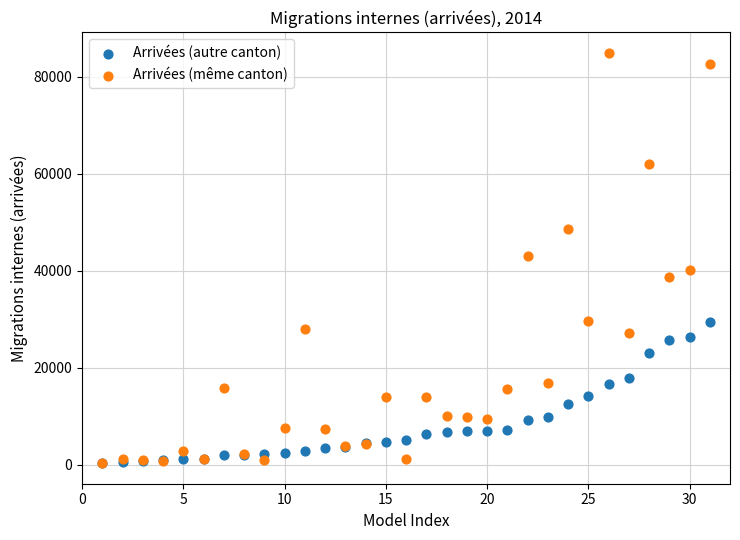

Which series reaches the maximum Y coordinate?

Arrivées (même canton)